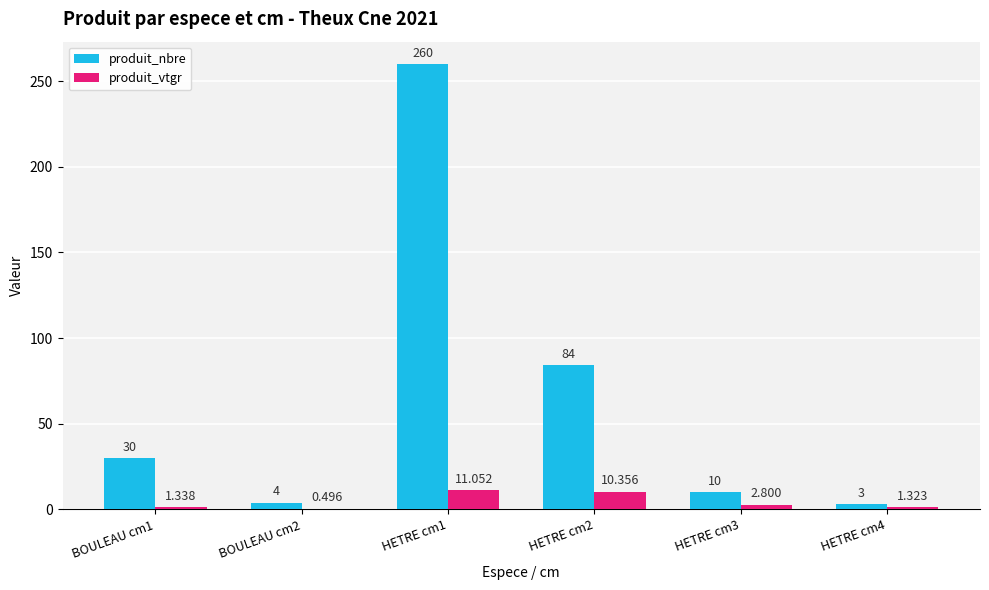

At which category is the sum across all series the highest?

HETRE cm1